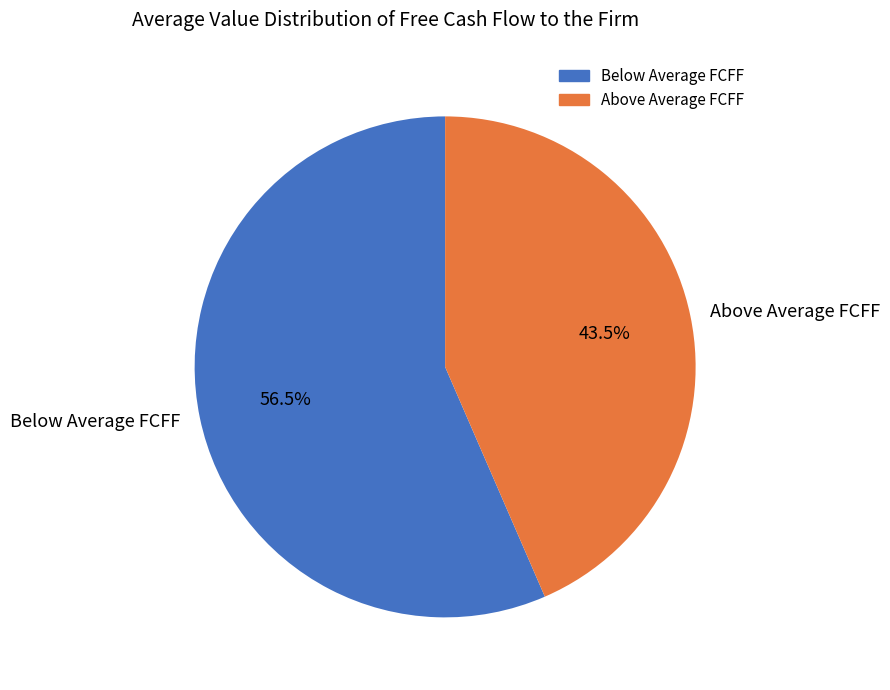

Does any single category account for the majority?

Yes